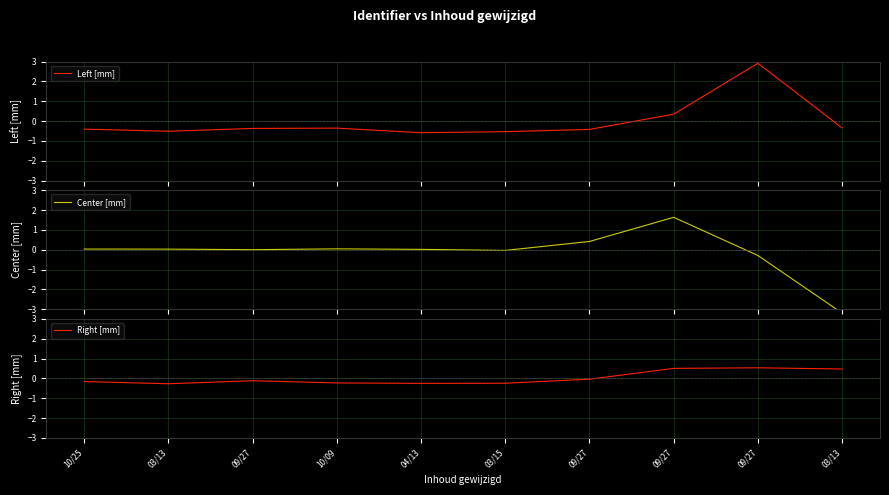

Which label corresponds to the smallest value in the chart?

03/13